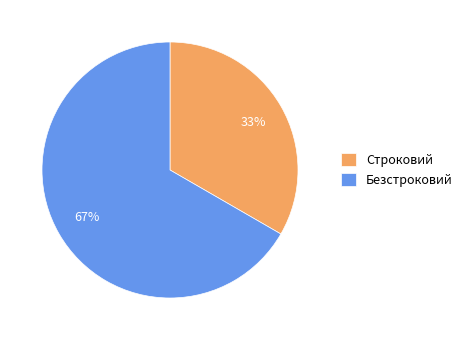

Which slice represents more than half of the pie?

Безстроковий